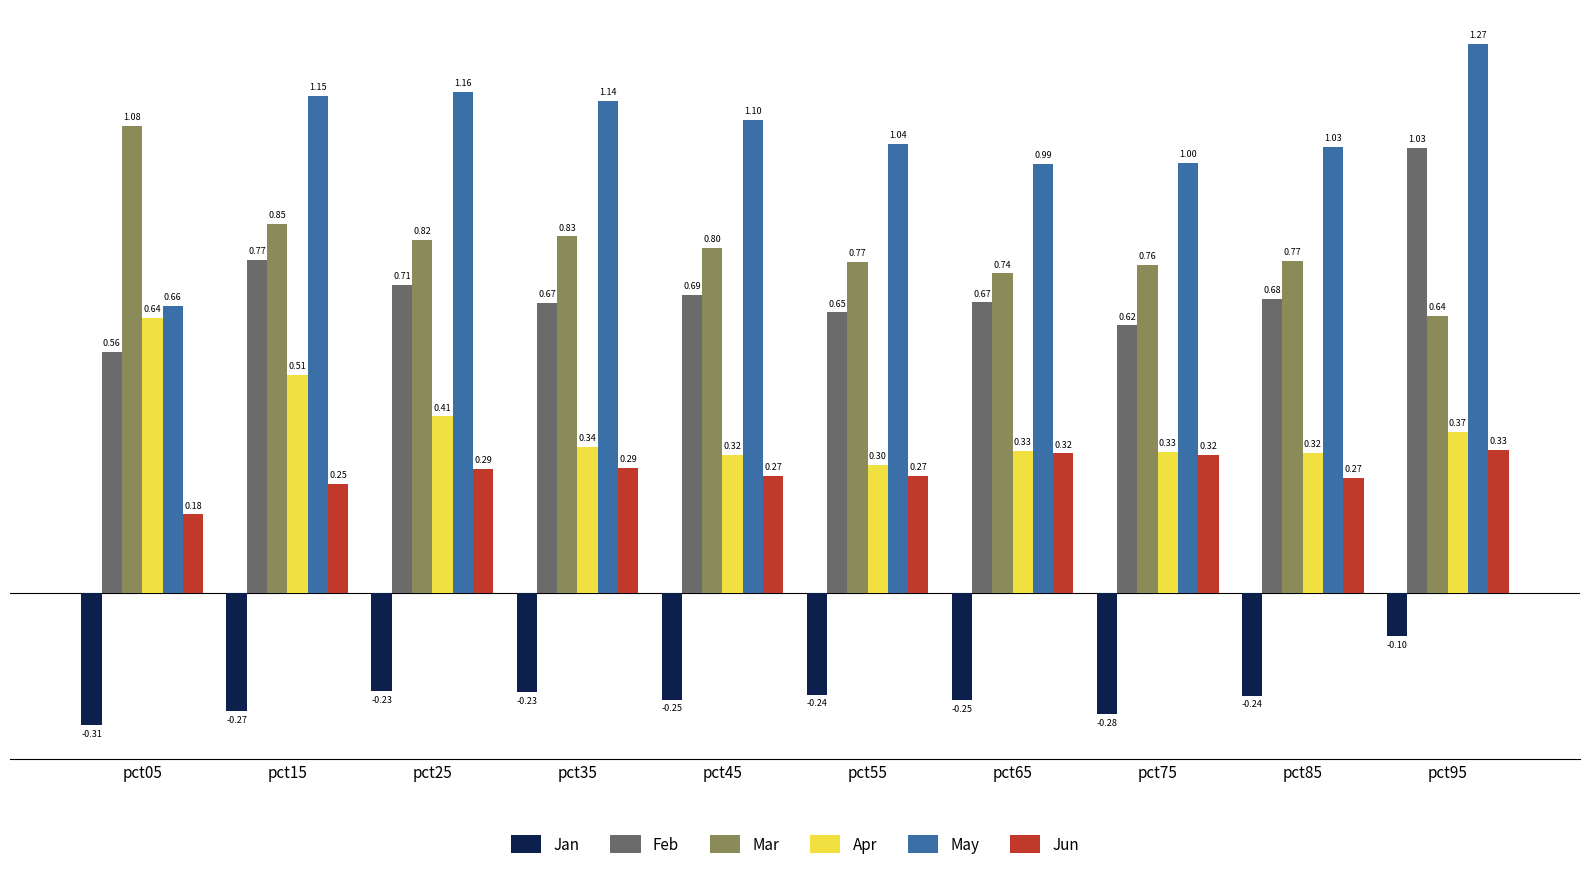

Which series changed the most between pct05 and pct35?

May